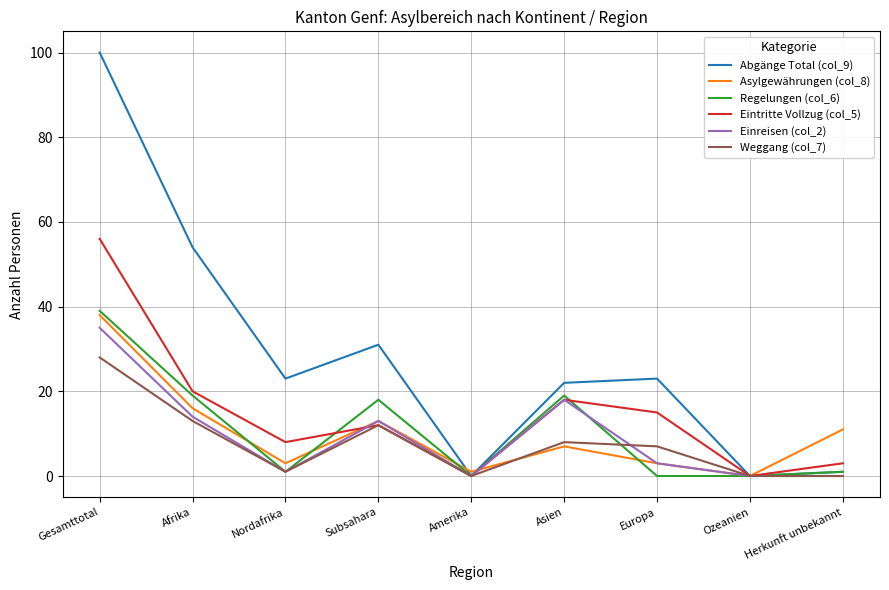

Reading left to right, what are all the values shown in this chart?

Abgänge Total (col_9): Gesamttotal=100	Afrika=54	Nordafrika=23	Subsahara=31	Amerika=0	Asien=22	Europa=23	Ozeanien=0	Herkunft unbekannt=1
Asylgewährungen (col_8): Gesamttotal=38	Afrika=16	Nordafrika=3	Subsahara=13	Amerika=1	Asien=7	Europa=3	Ozeanien=0	Herkunft unbekannt=11
Regelungen (col_6): Gesamttotal=39	Afrika=19	Nordafrika=1	Subsahara=18	Amerika=0	Asien=19	Europa=0	Ozeanien=0	Herkunft unbekannt=1
Eintritte Vollzug (col_5): Gesamttotal=56	Afrika=20	Nordafrika=8	Subsahara=12	Amerika=0	Asien=18	Europa=15	Ozeanien=0	Herkunft unbekannt=3
Einreisen (col_2): Gesamttotal=35	Afrika=14	Nordafrika=1	Subsahara=13	Amerika=0	Asien=18	Europa=3	Ozeanien=0	Herkunft unbekannt=0
Weggang (col_7): Gesamttotal=28	Afrika=13	Nordafrika=1	Subsahara=12	Amerika=0	Asien=8	Europa=7	Ozeanien=0	Herkunft unbekannt=0